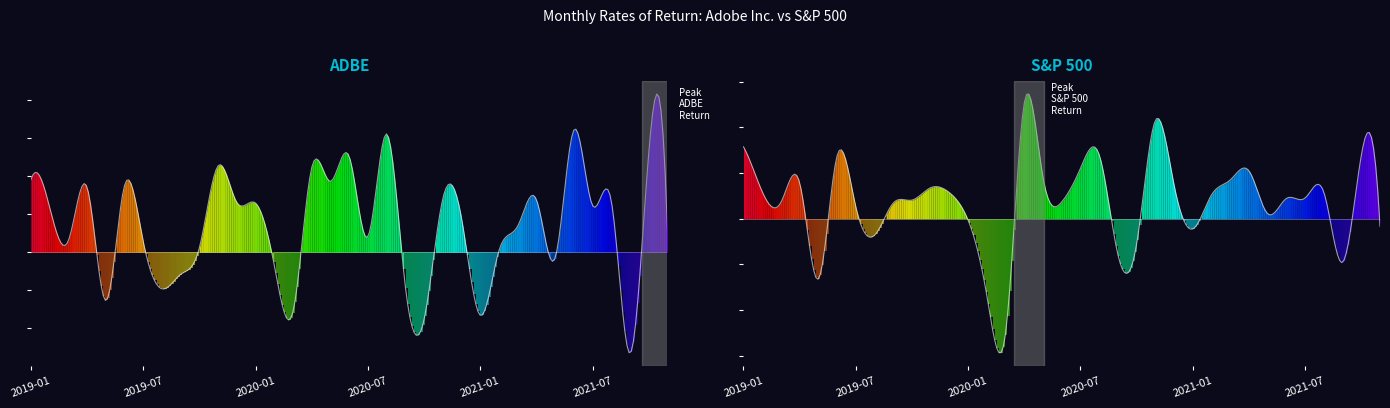

What are all the series names shown in the legend?

ADBE Return, S&P 500 Return